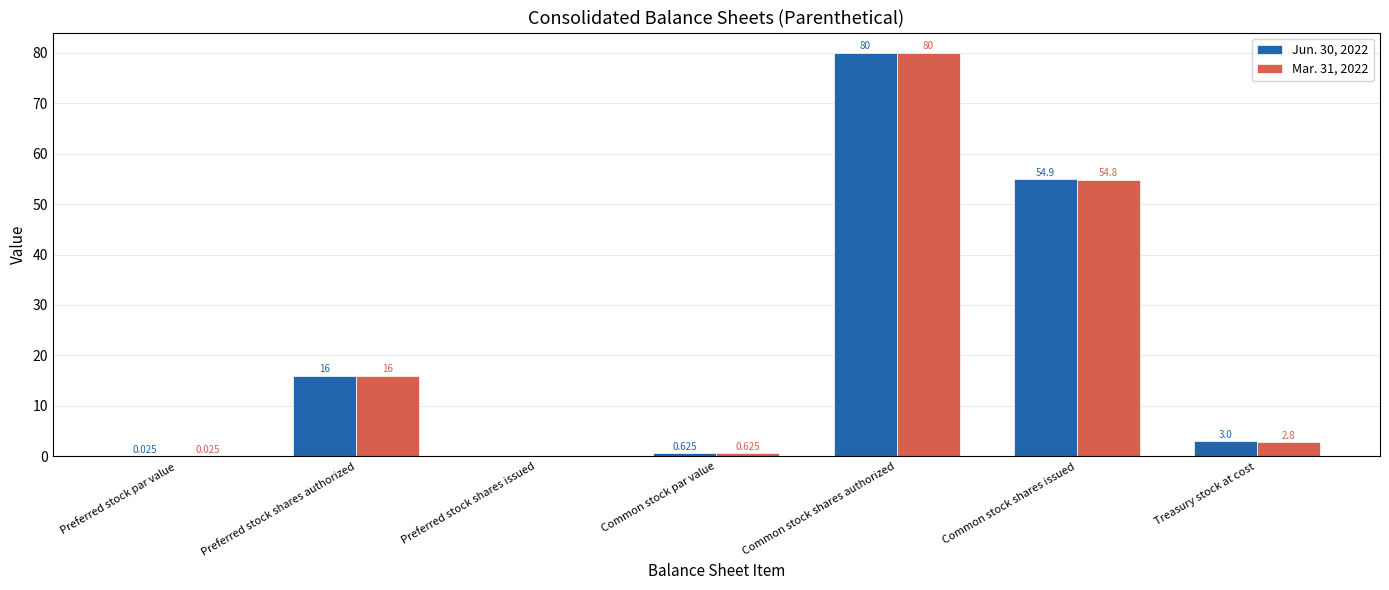

At which category does the chart reach its peak across all series?

Common stock shares authorized